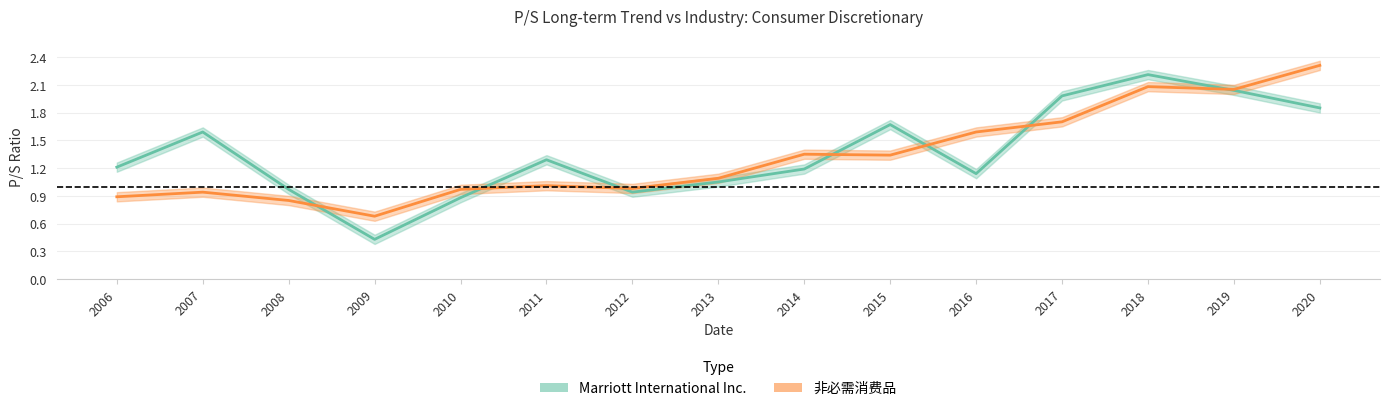

How many data points in Marriott International Inc. are less than 1?

4